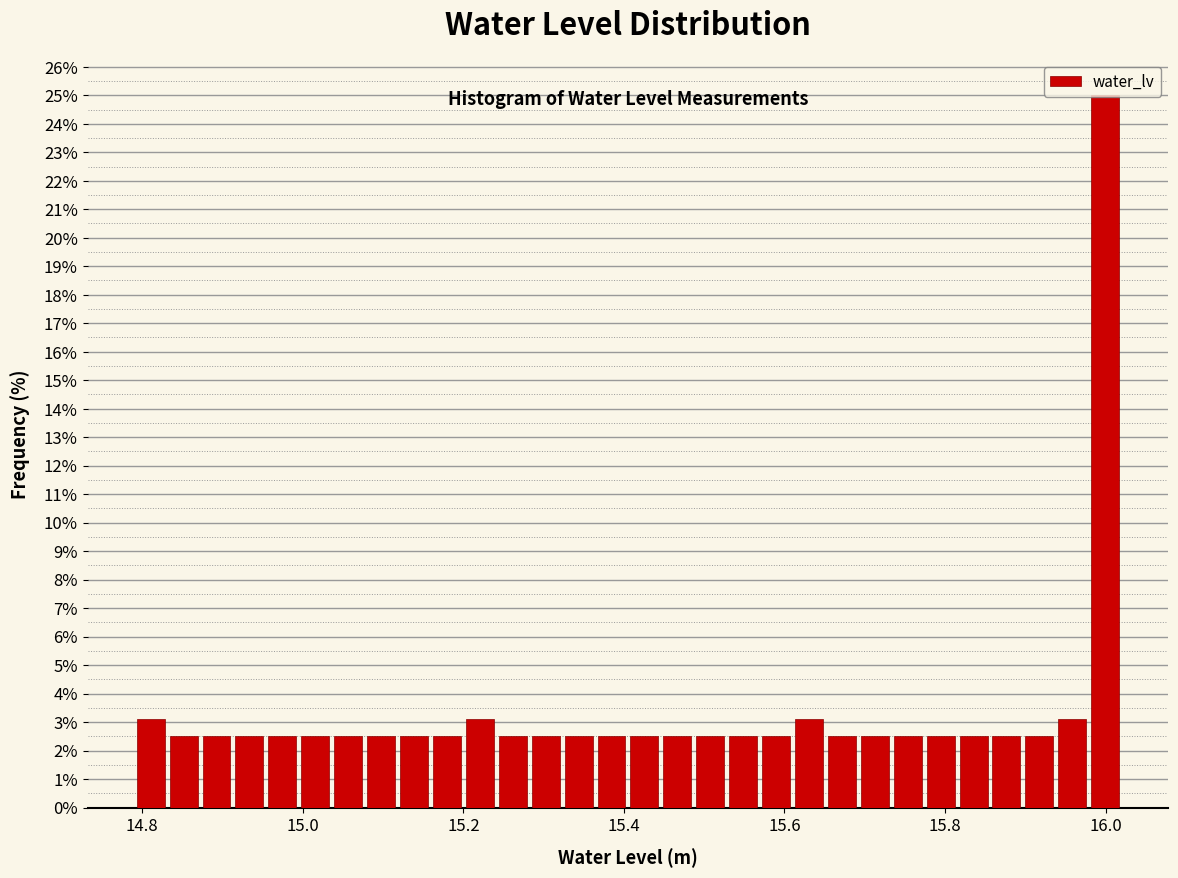

Around what value on the x-axis is the tallest bar? Give the approximate position of its centre, as read against the axis.

16.00